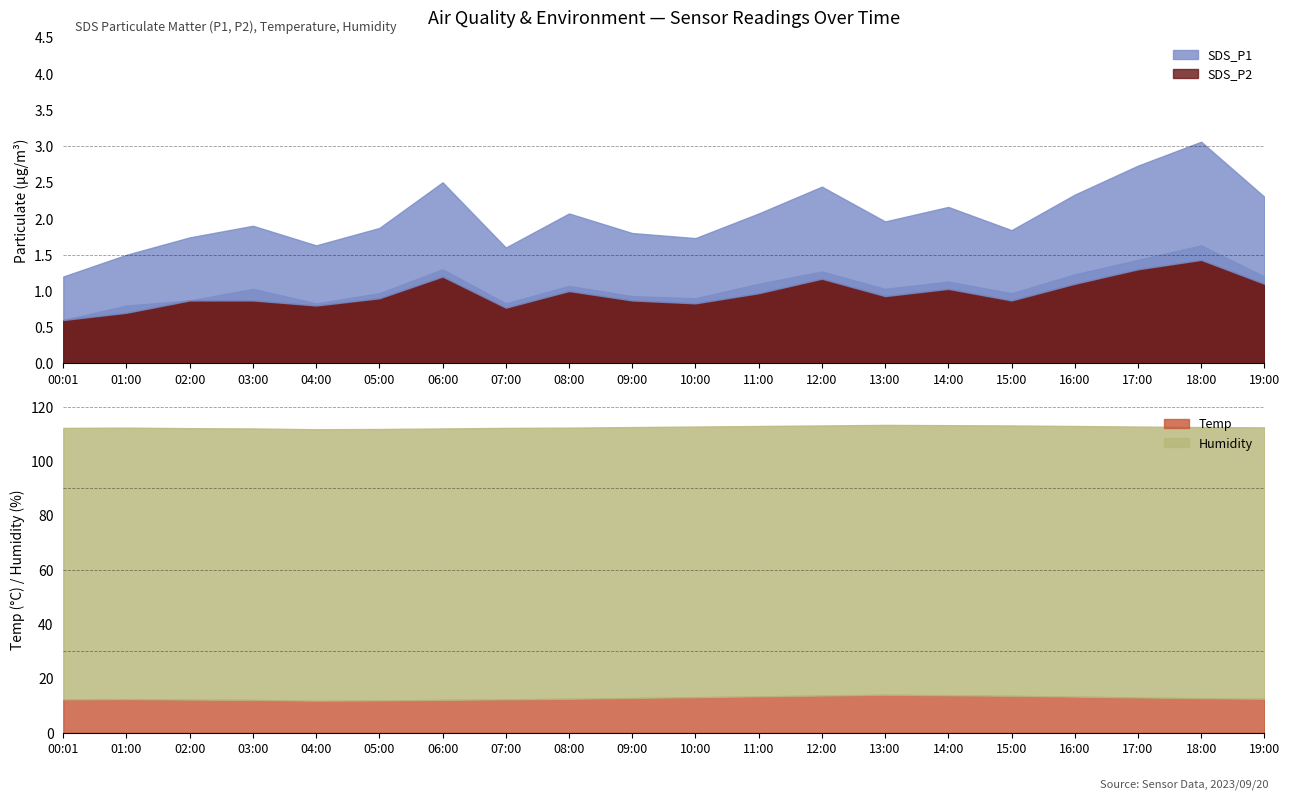

What is the average value of the Humidity series?

99.7